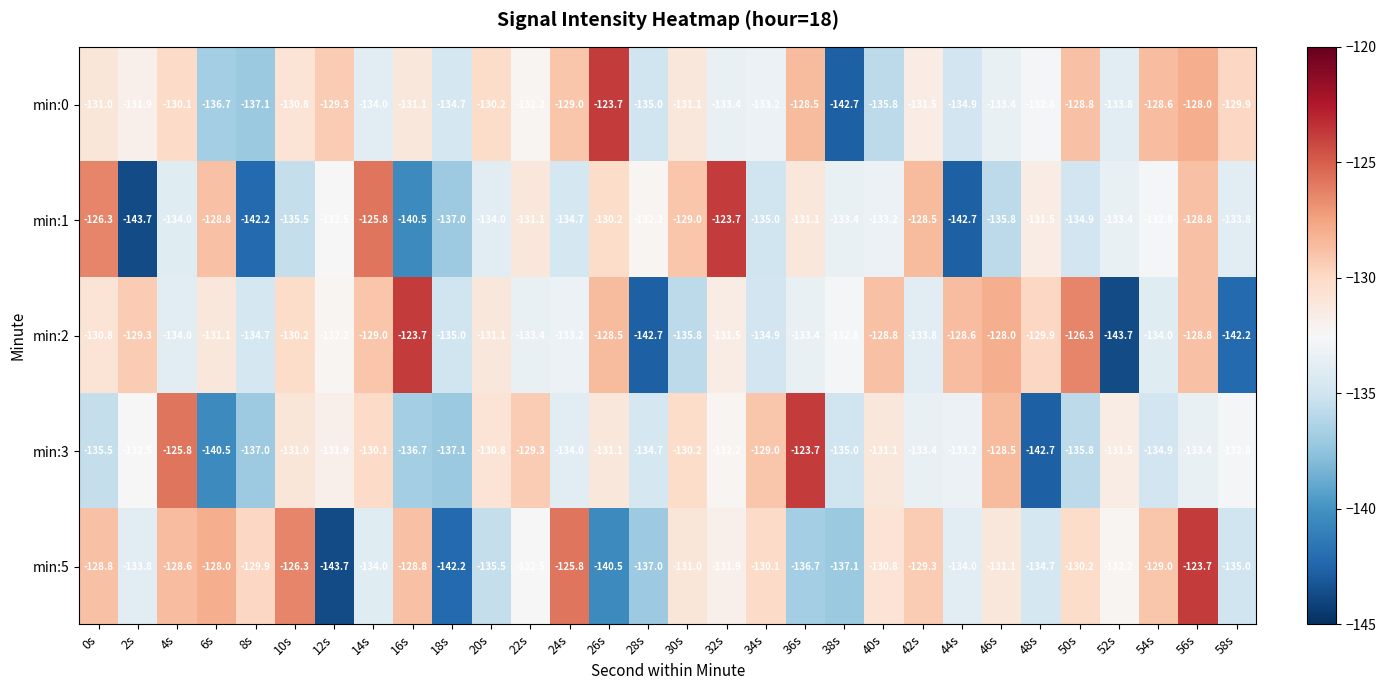

Count the number of categories in the chart.

30